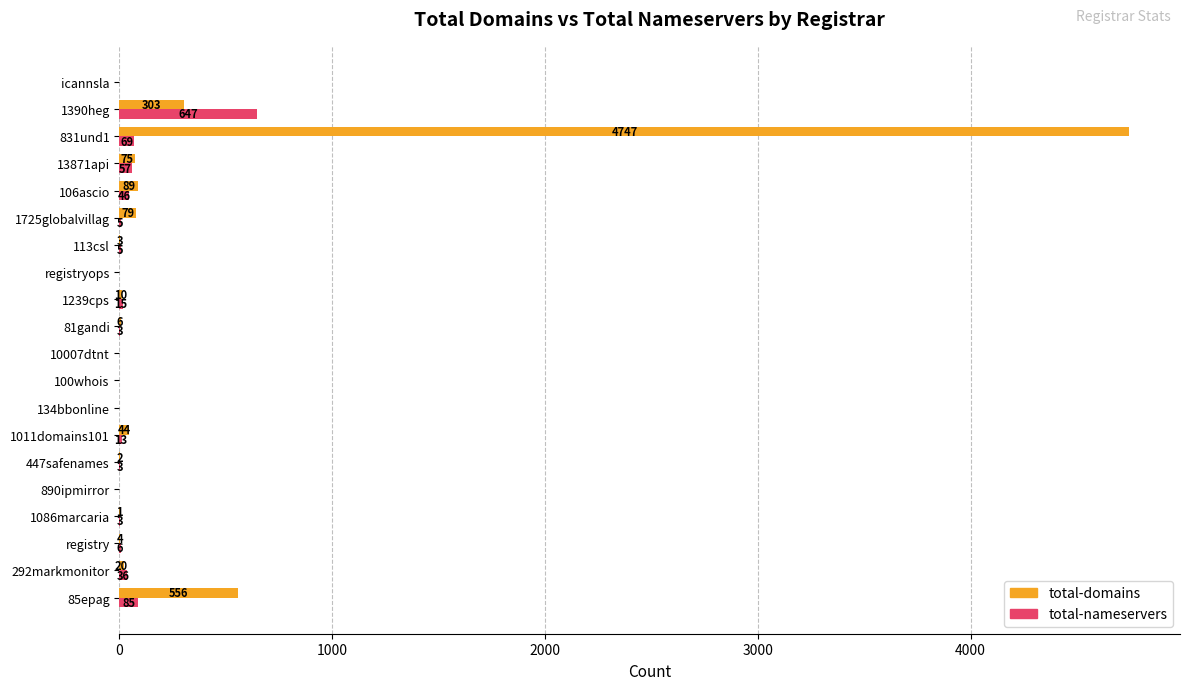

What is the sum of all total-nameservers values?

993